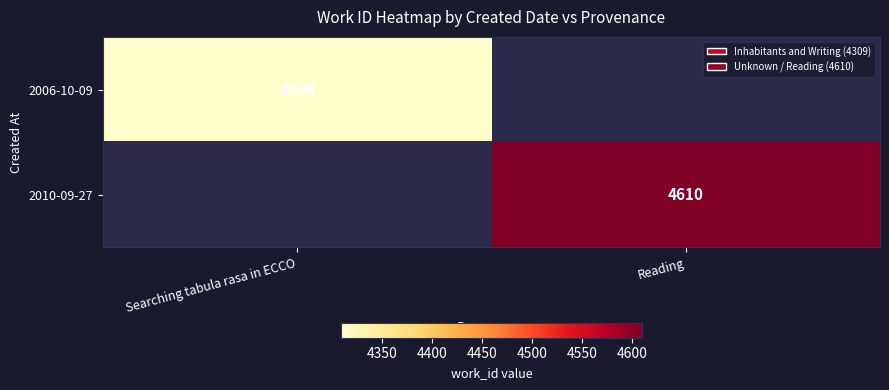

The 2006-10-09 series shows 4309 at Searching tabula rasa in ECCO. True or false?

True